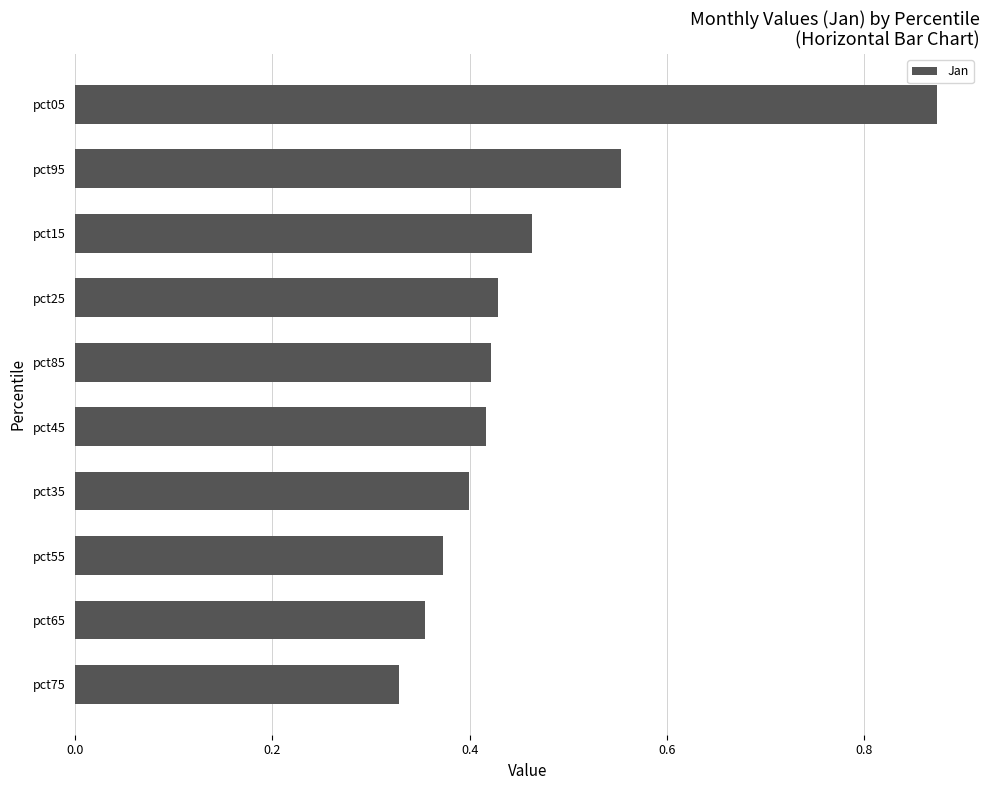

The chart shows a value of 0.2 at pct45. True or false?

False